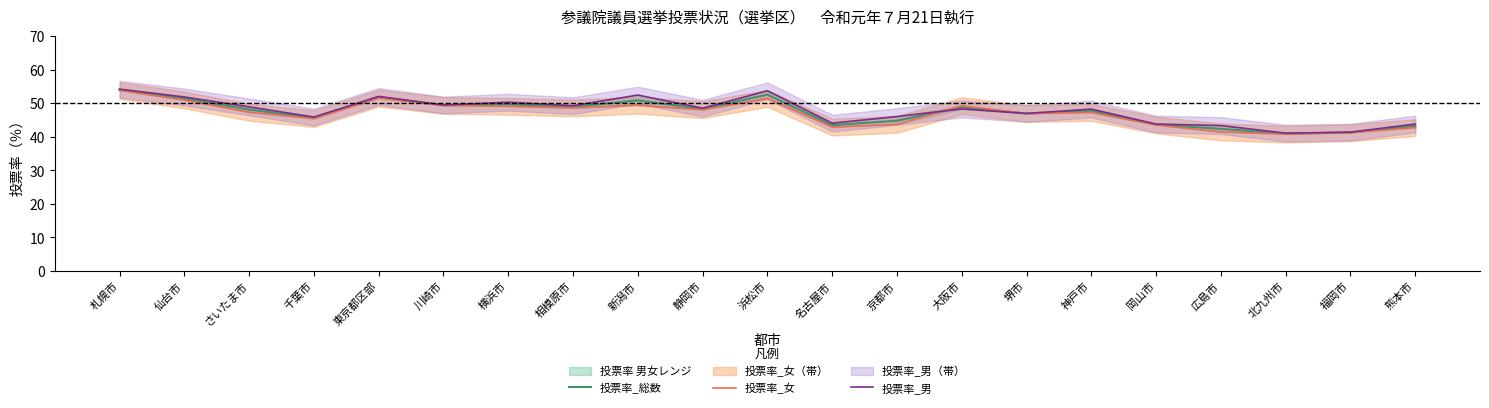

List the series in order of their overall mean, highest first.

投票率_男, 投票率_総数, 投票率_女